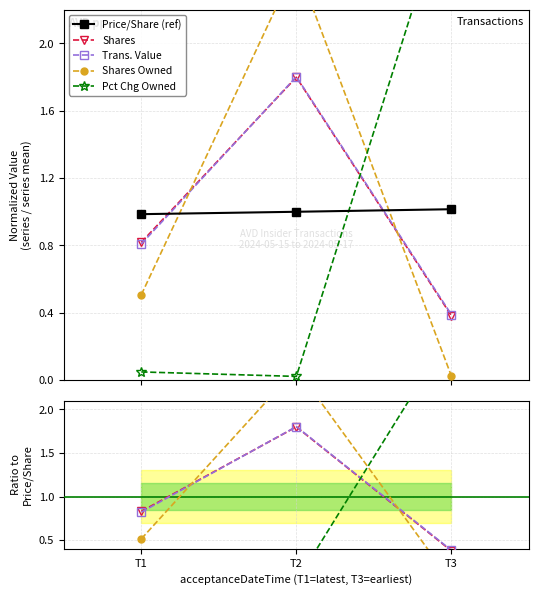

What is the value of the Trans. Value point at the 1st from the left?

0.8